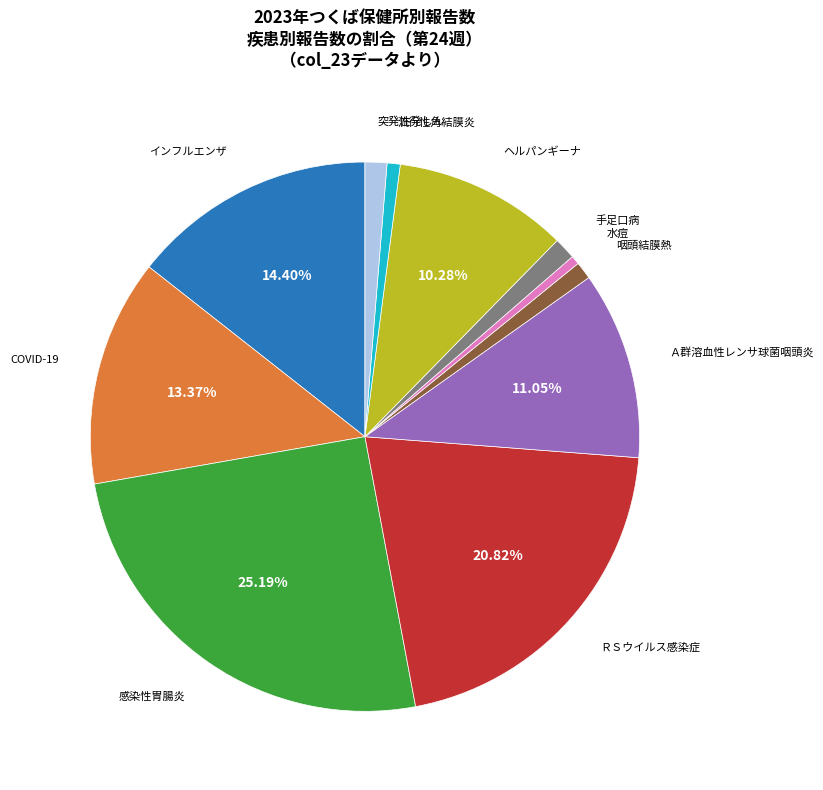

To the nearest percent, what is the combined percentage of ＲＳウイルス感染症 and 突発性発しん?

22%